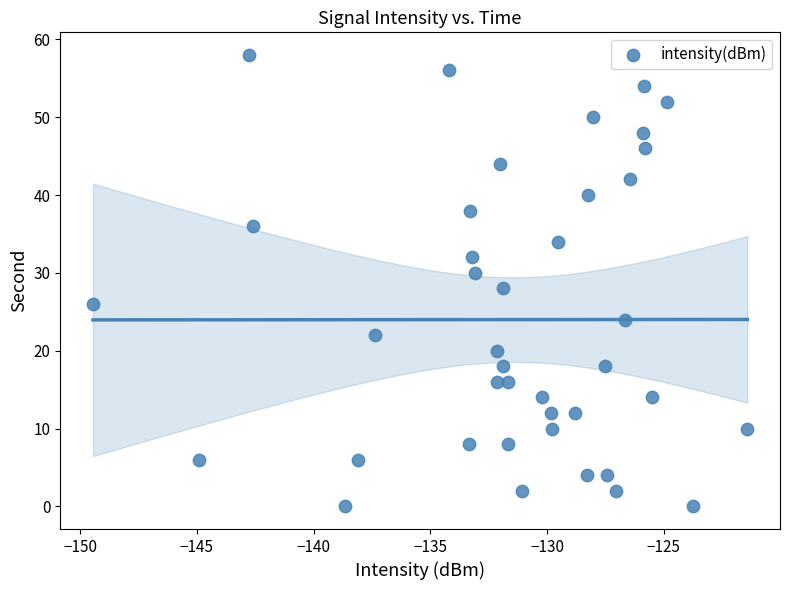

What is the range of Y values (max minus min)?

58